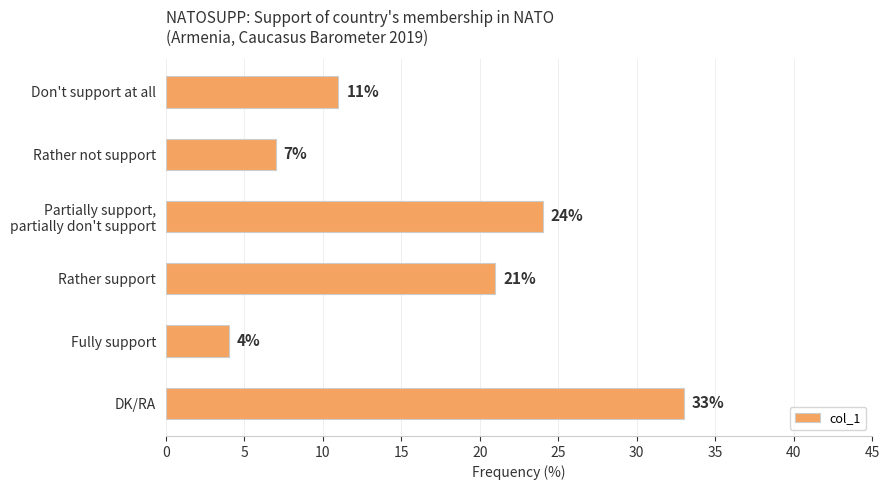

List the labels in order of value, smallest first.

Fully support, Rather not support, Don't support at all, Rather support, Partially support,
partially don't support, DK/RA